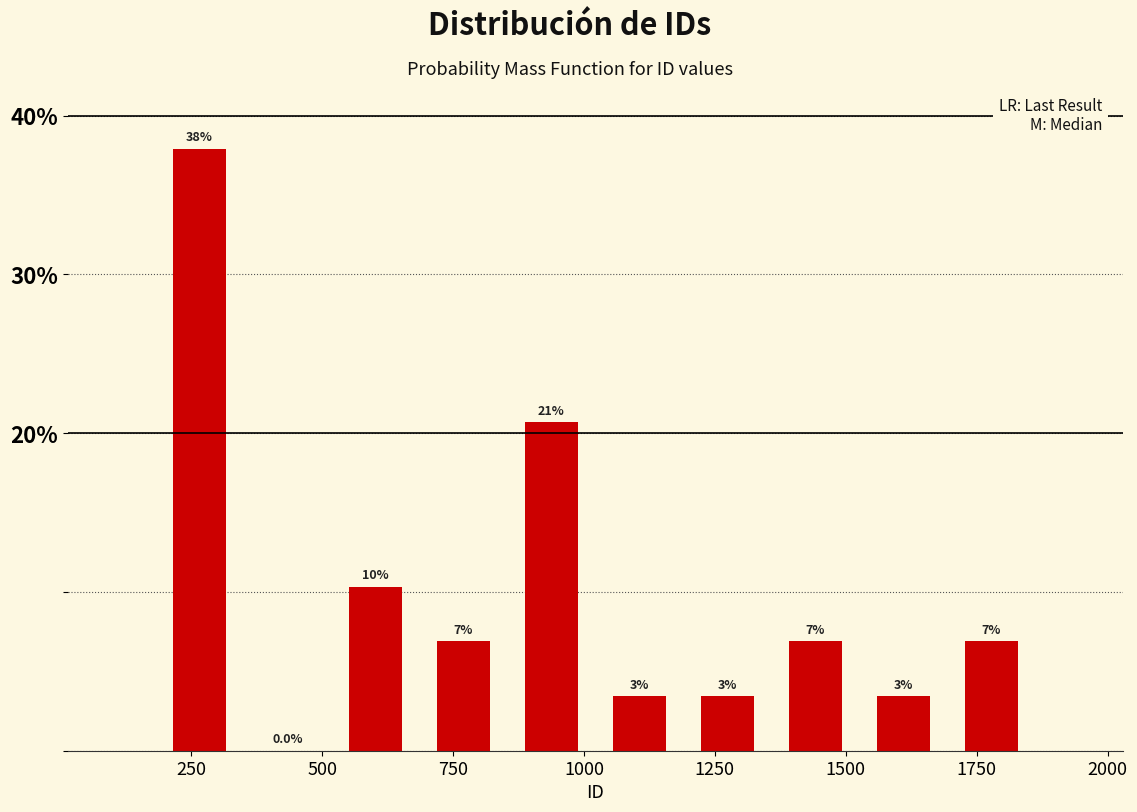

Read against the x-axis, roughly where is the centre of the tallest bar?

250